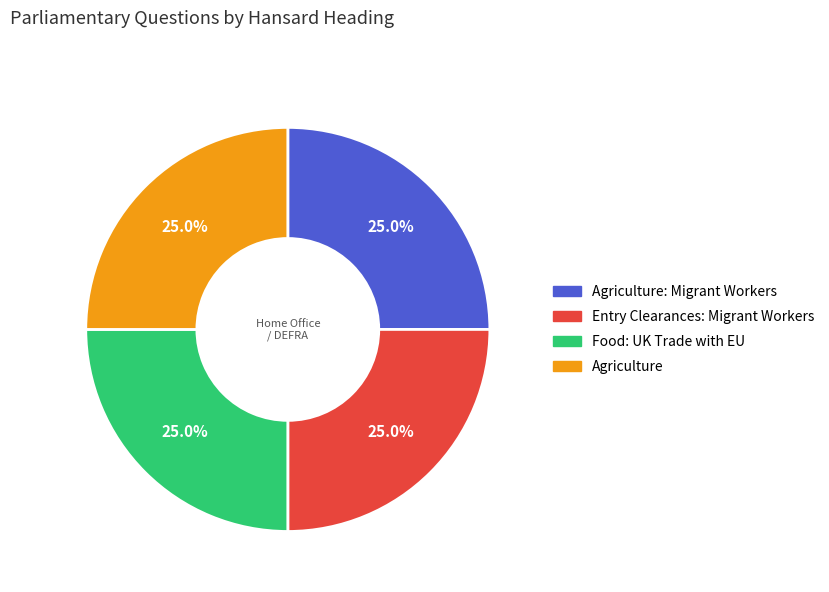

The Food: UK Trade with EU slice represents 31% of the pie. True or false?

False